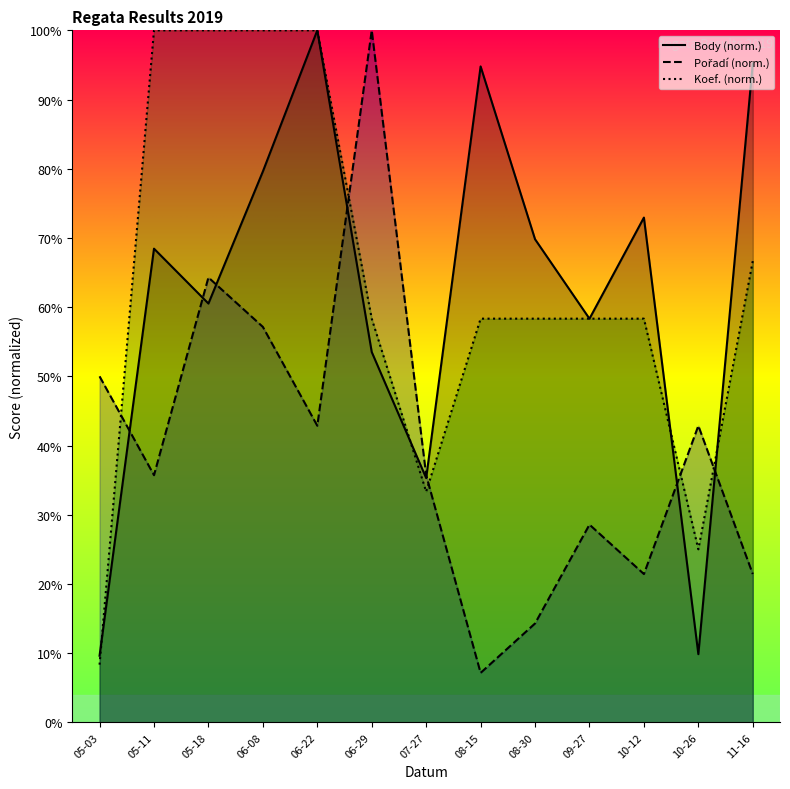

Between 08-15 and 06-29, which is larger?

08-15